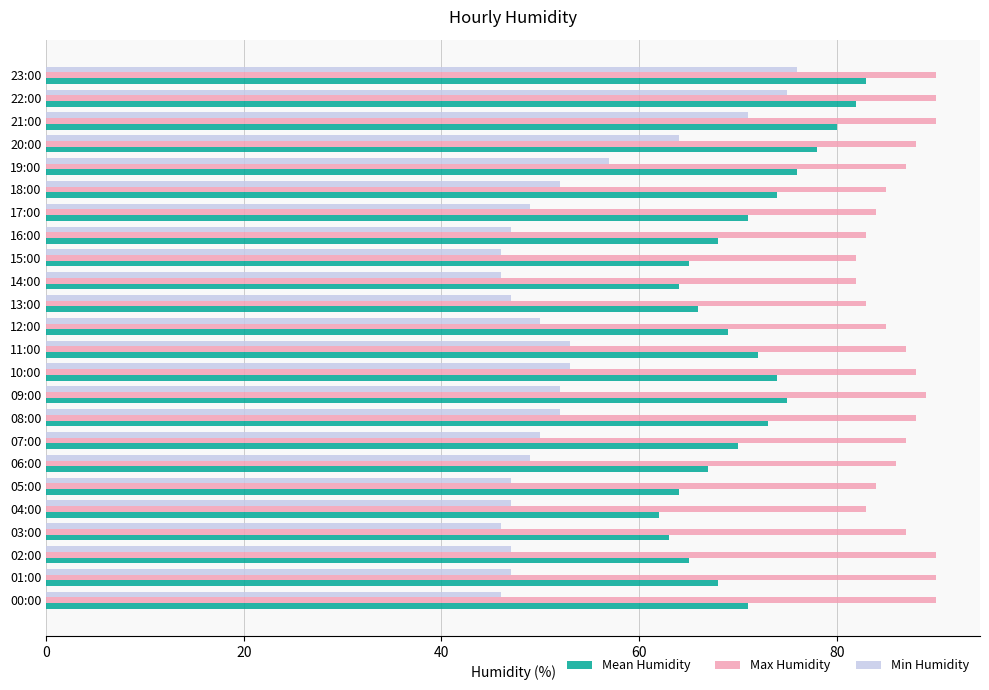

List the series in order of their overall mean, highest first.

Max Humidity, Mean Humidity, Min Humidity